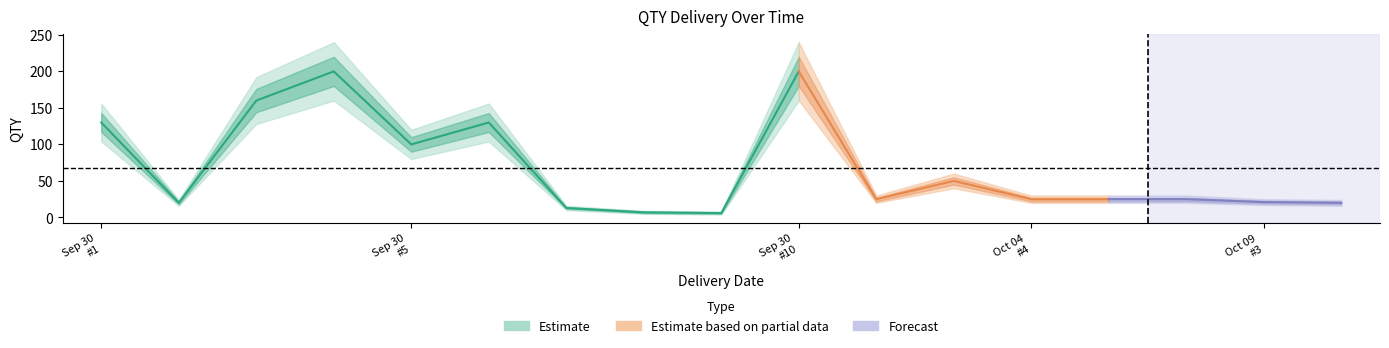

Rank the series at 2023-10-09_3 from highest to lowest value.

QTY_upper2, QTY_upper1, QTY, QTY_lower1, QTY_lower2